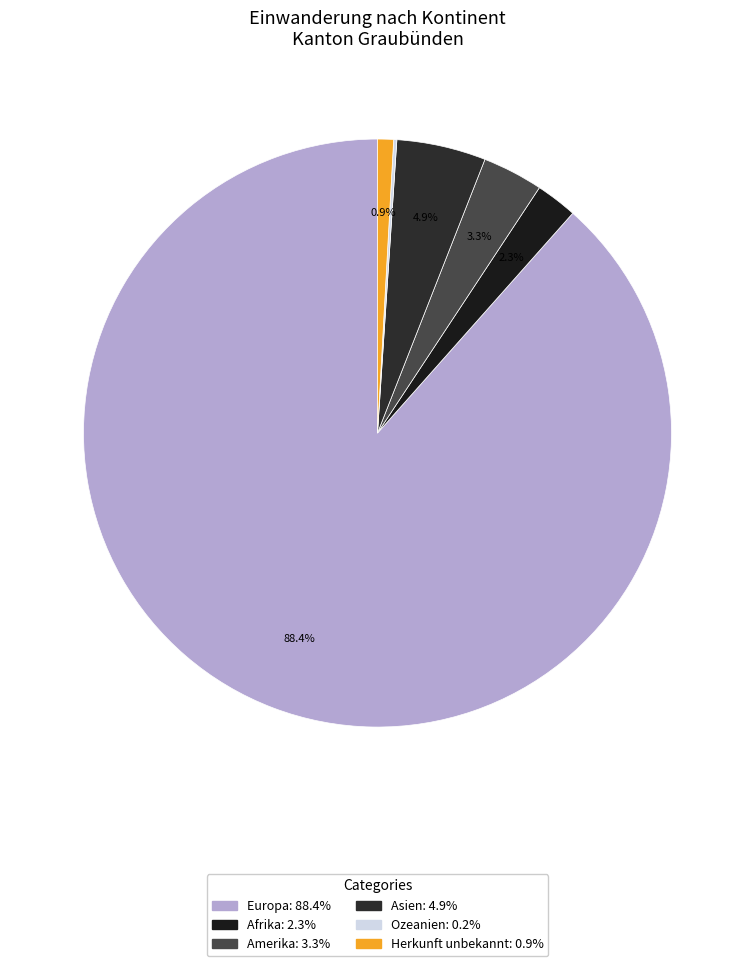

How many segments does this pie chart have?

6